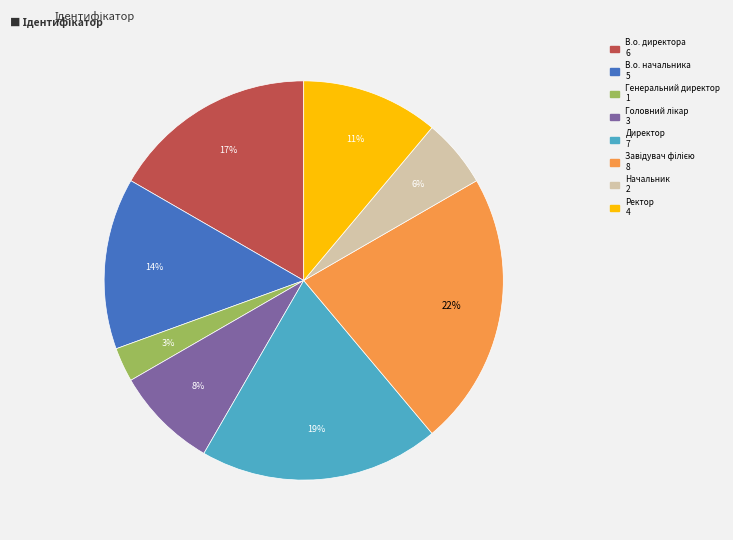

To the nearest percent, what portion does Директор represent?

19%